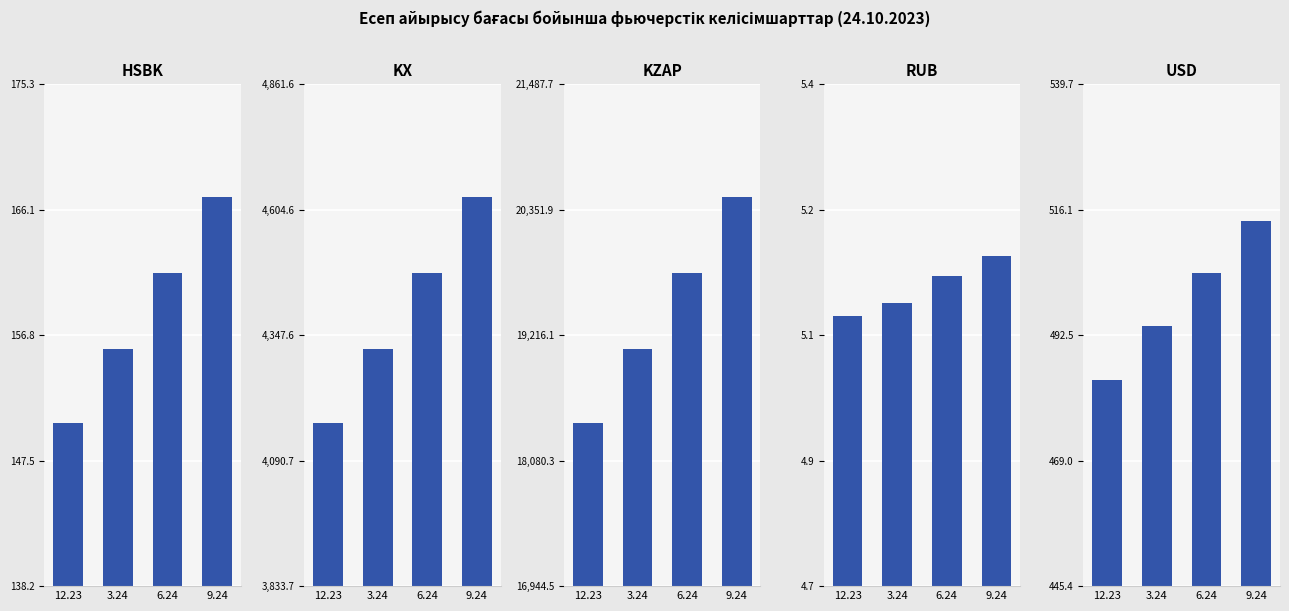

The HSBK series shows 224.0 at 6.24. True or false?

False